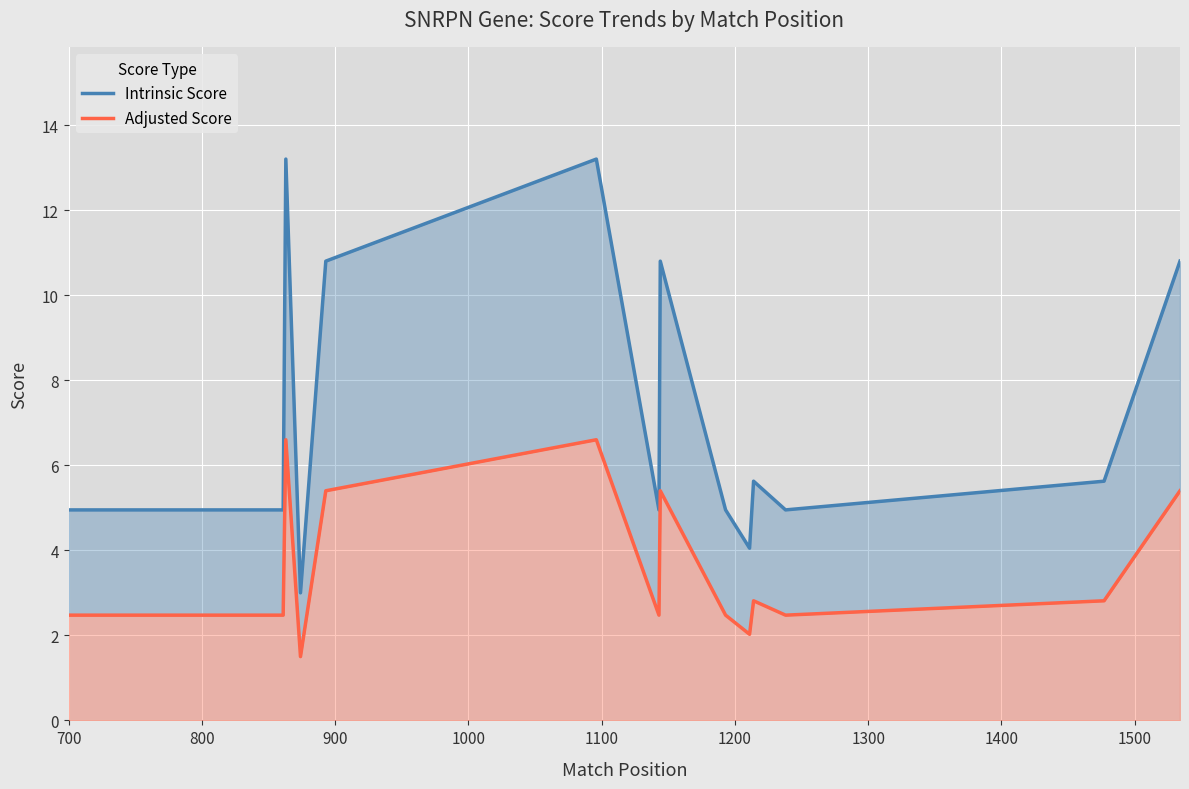

The value of Intrinsic Score at 16 is 2.6. True or false?

False